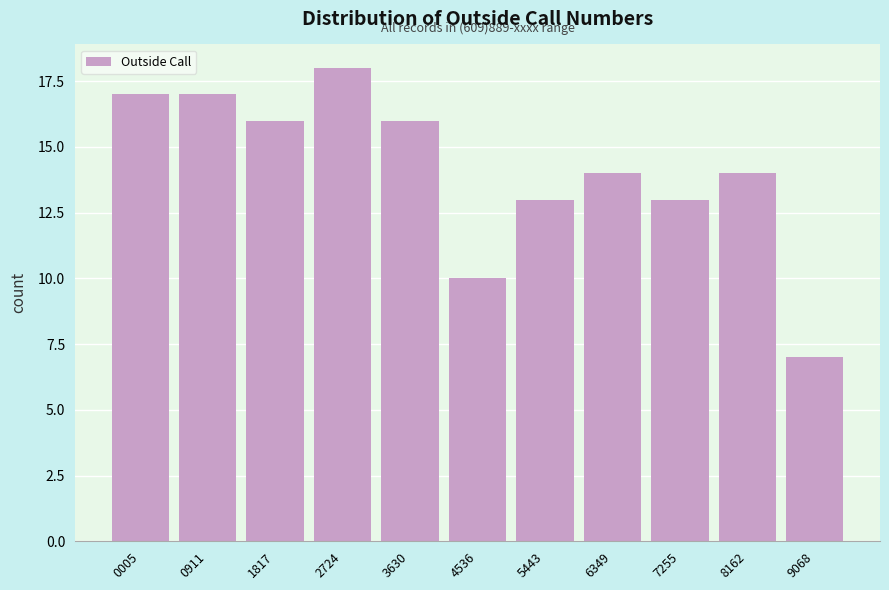

Reading left to right, transcribe all the data shown in this chart.

0005=17	0911=17	1817=16	2724=18	3630=16	4536=10	5443=13	6349=14	7255=13	8162=14	9068=7